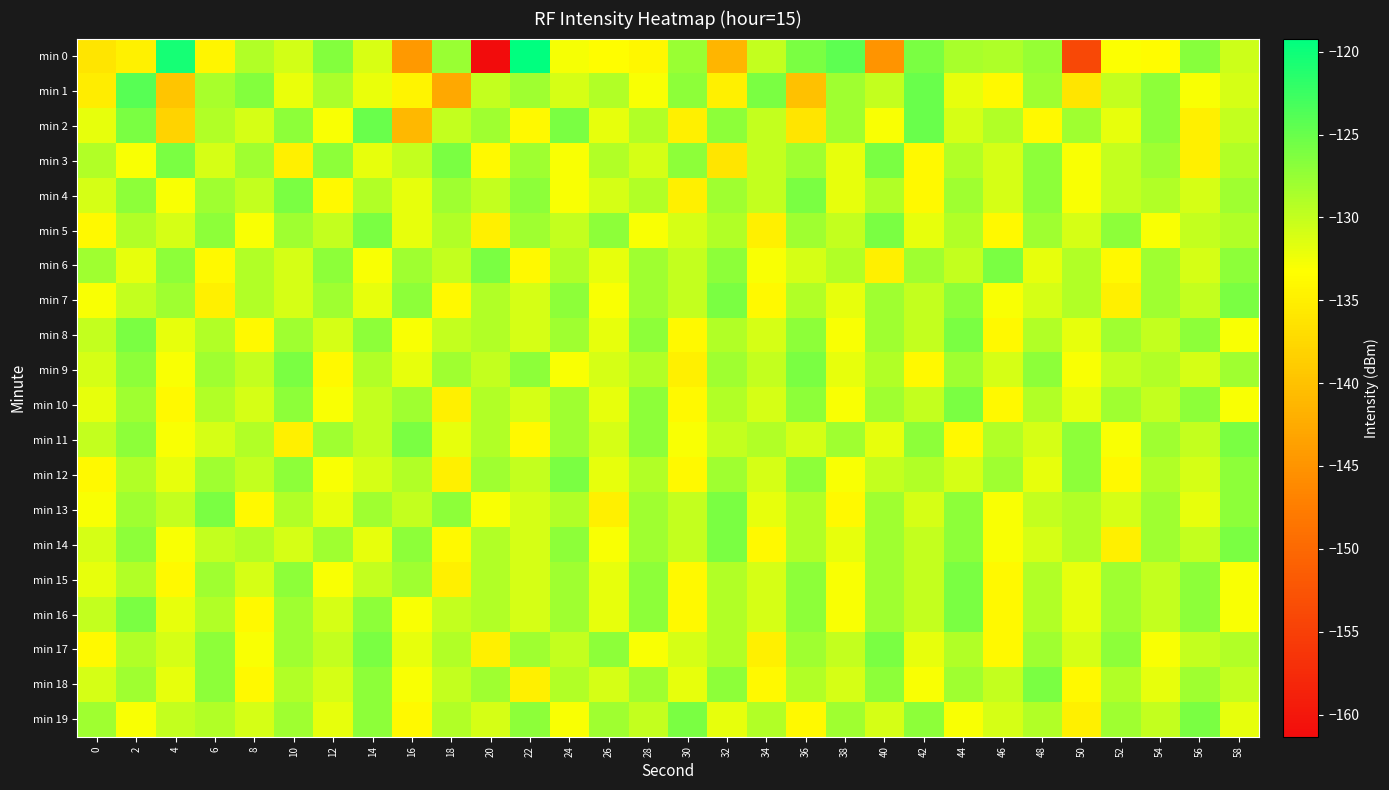

Which series has the largest range (max minus min)?

min 0